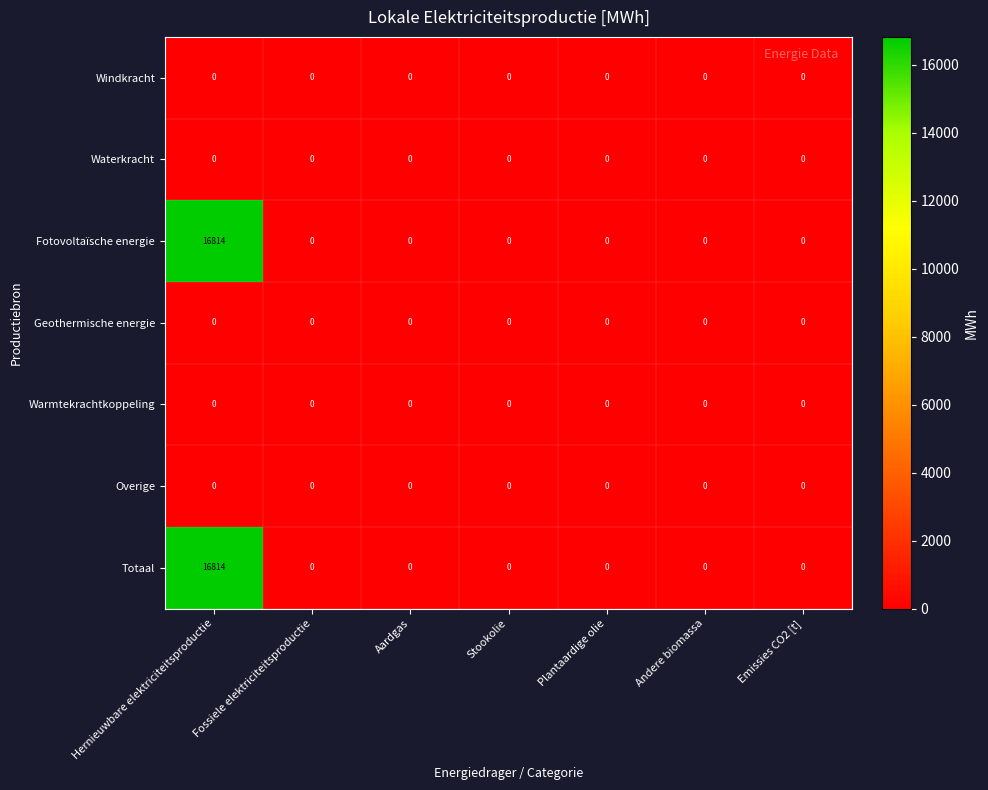

At which category does the chart reach its peak across all series?

Hernieuwbare elektriciteitsproductie